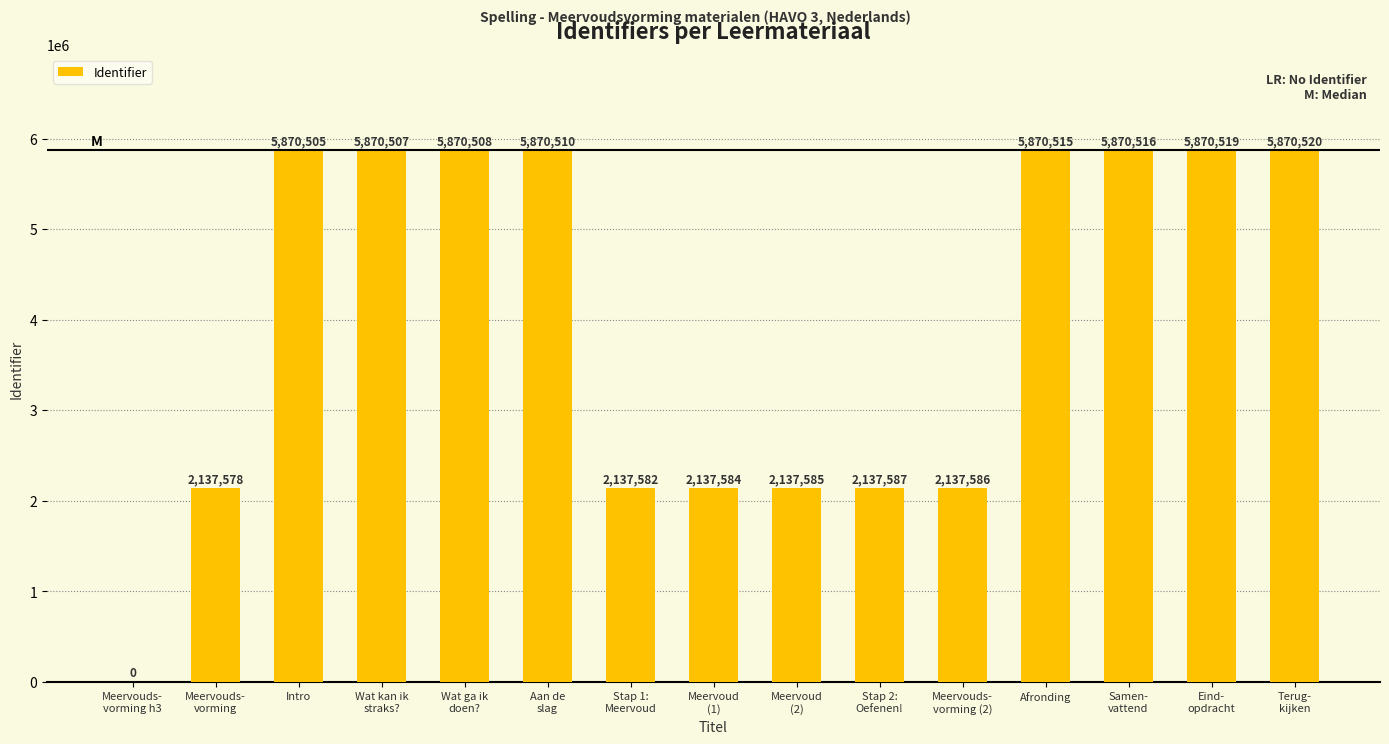

How many positive values are there?

14